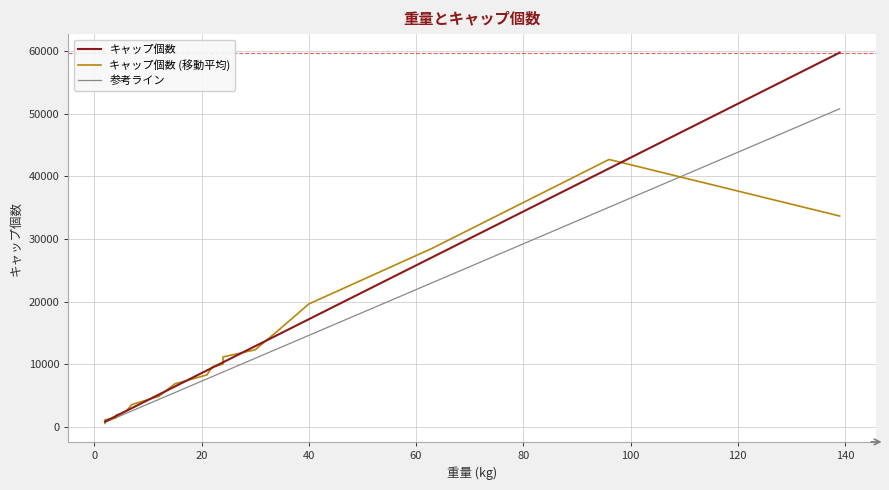

How many categories are shown in the chart?

20